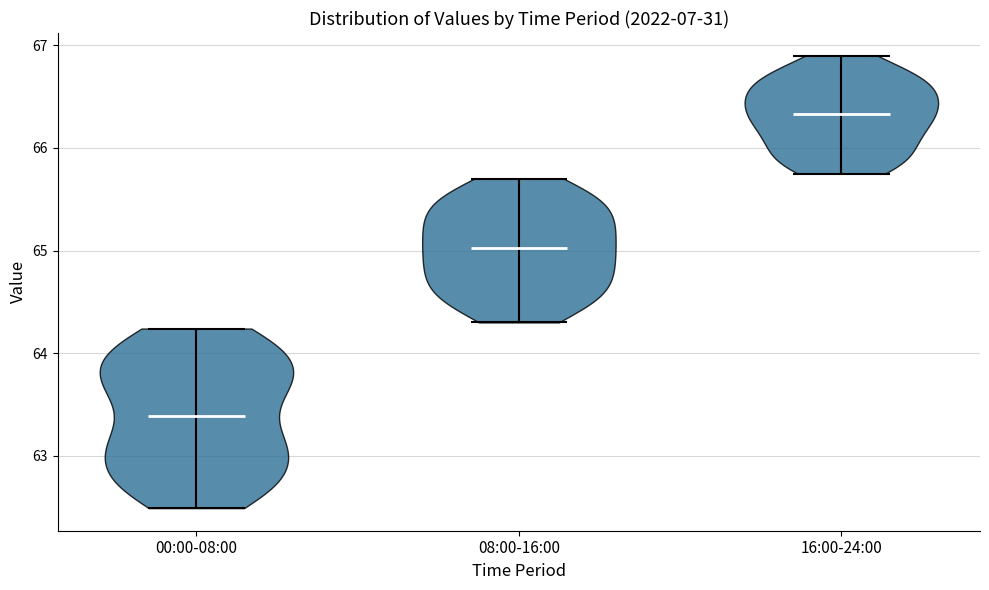

Reading left to right, read every violin against the y-axis: where its median line is, and the lowest and highest points it reaches. The values are not printed on the chart, so give them approximately, as read against the axis.

00:00-08:00: median line 63.4, lowest point 62.5, highest point 64.2
08:00-16:00: median line 65.0, lowest point 64.3, highest point 65.7
16:00-24:00: median line 66.3, lowest point 65.8, highest point 66.9